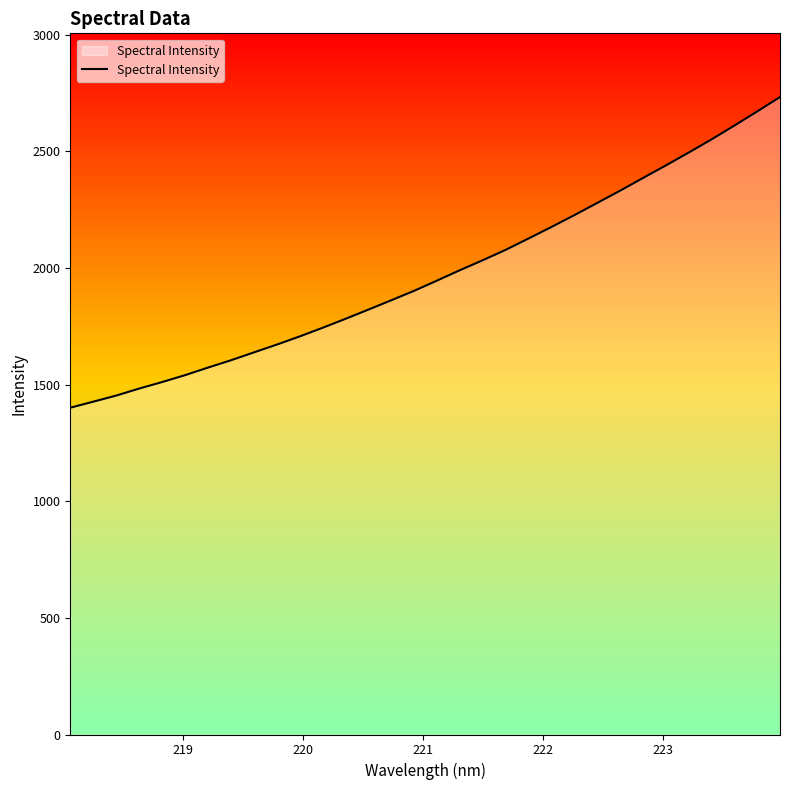

What is the difference between the maximum and minimum values?

1331.6